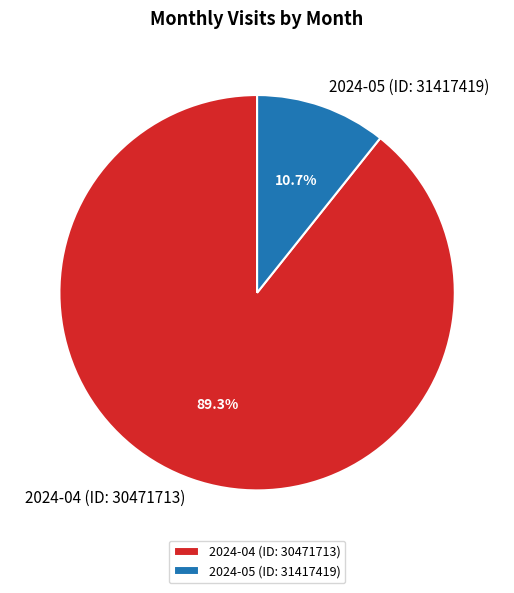

What is the total percentage of 2024-04 (ID: 30471713) and 2024-05 (ID: 31417419)?

100.0%